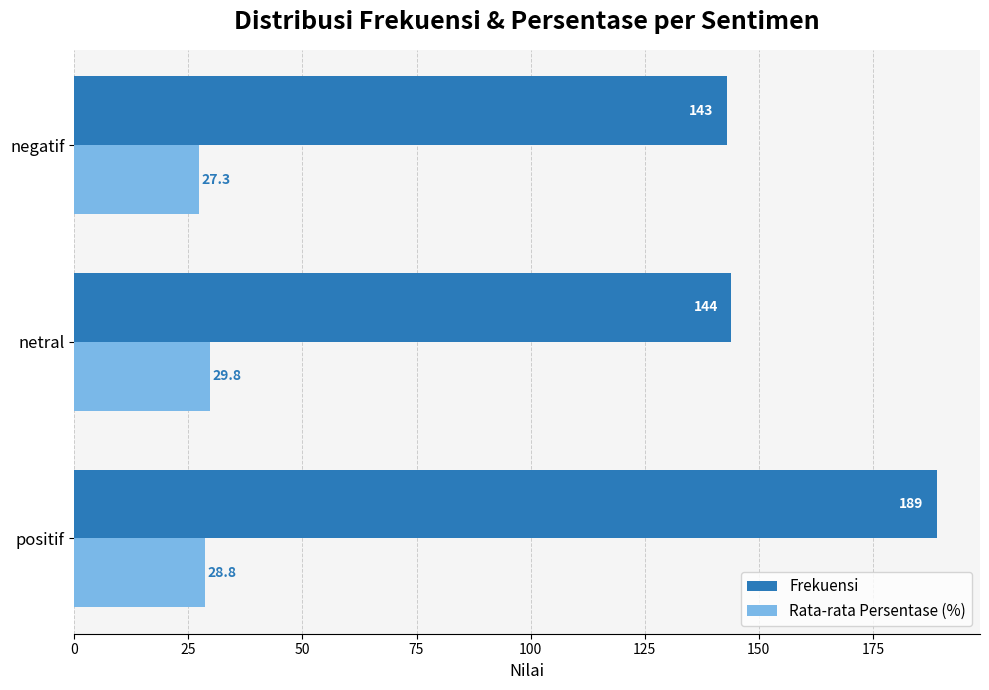

At how many categories does at least one series exceed 116?

3